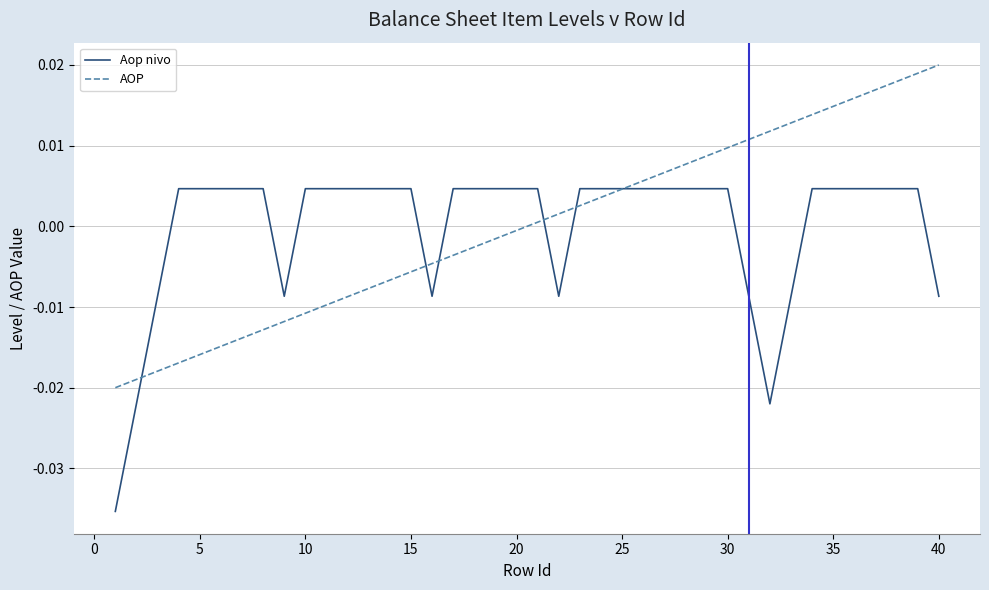

List the series in order of their peak value, lowest first.

Aop nivo, AOP